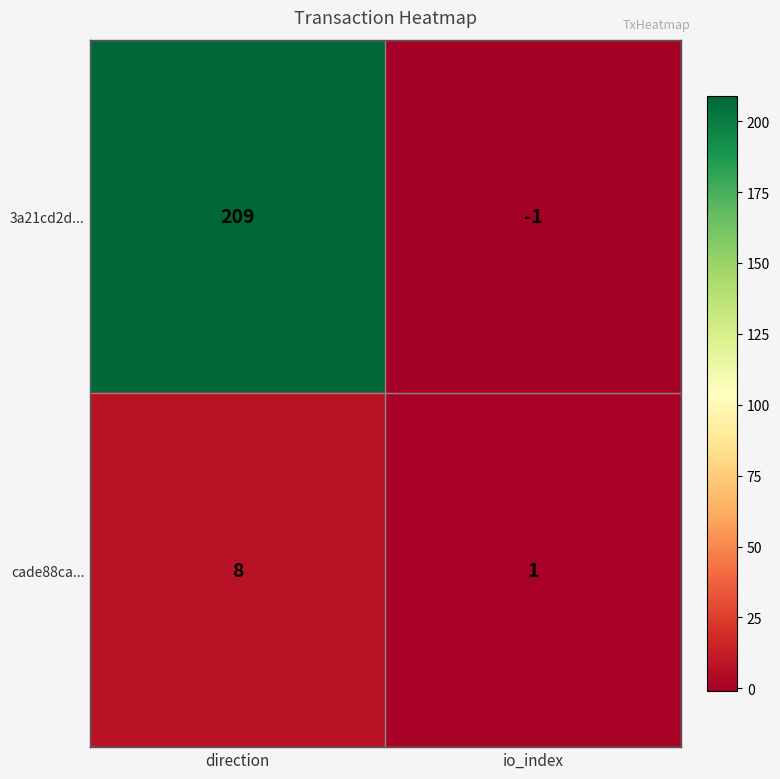

Reading left to right, what are all the values shown in this chart?

3a21cd2d...: direction=209	io_index=-1
cade88ca...: direction=8	io_index=1